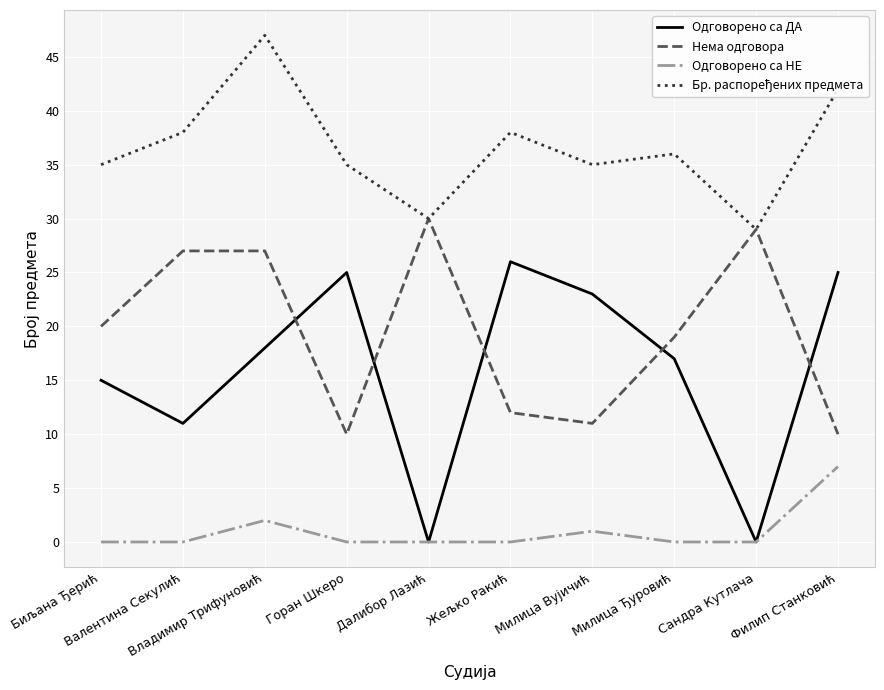

What is the highest value of the Одговорено са НЕ series?

7